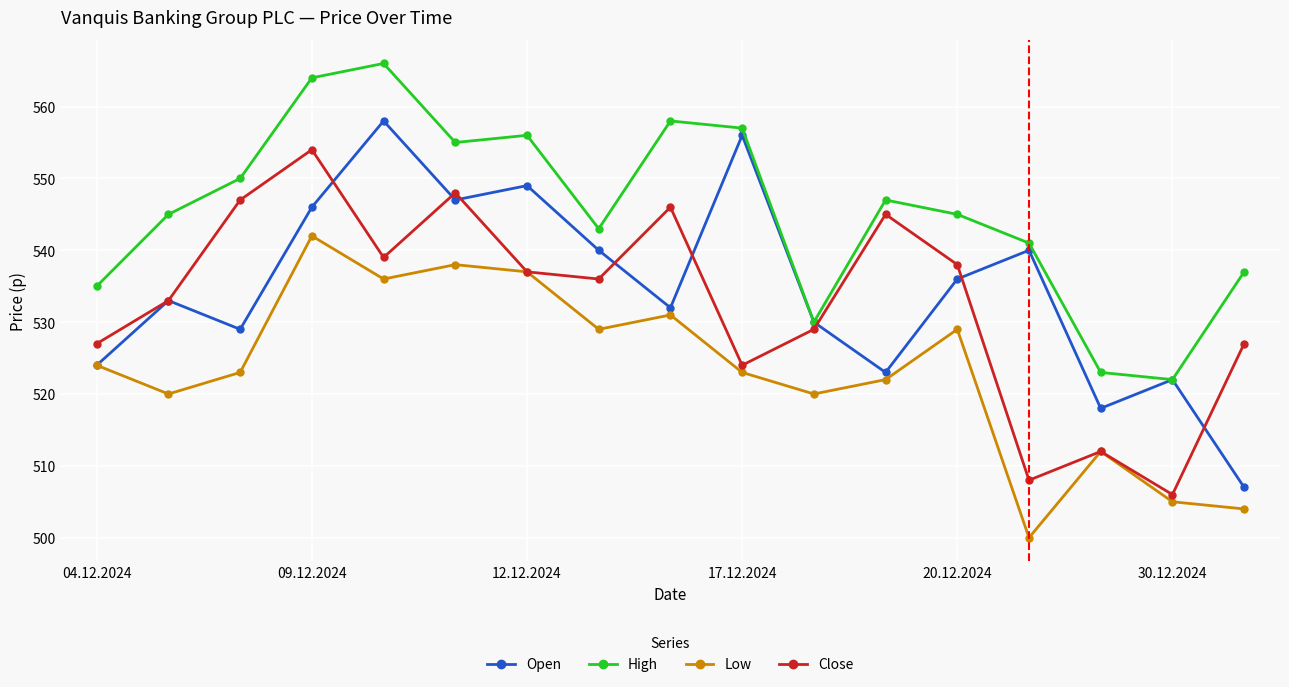

True or false: High has more than 2 points higher than both neighbors.

True